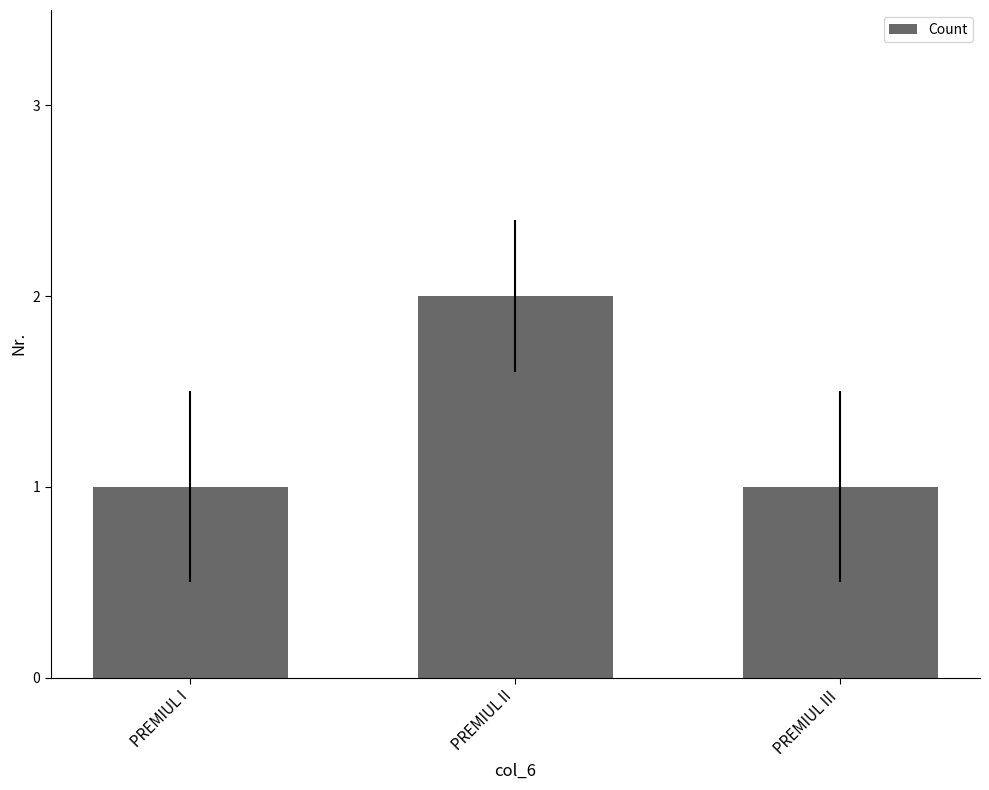

What is the change in value from PREMIUL I to PREMIUL II?

+1